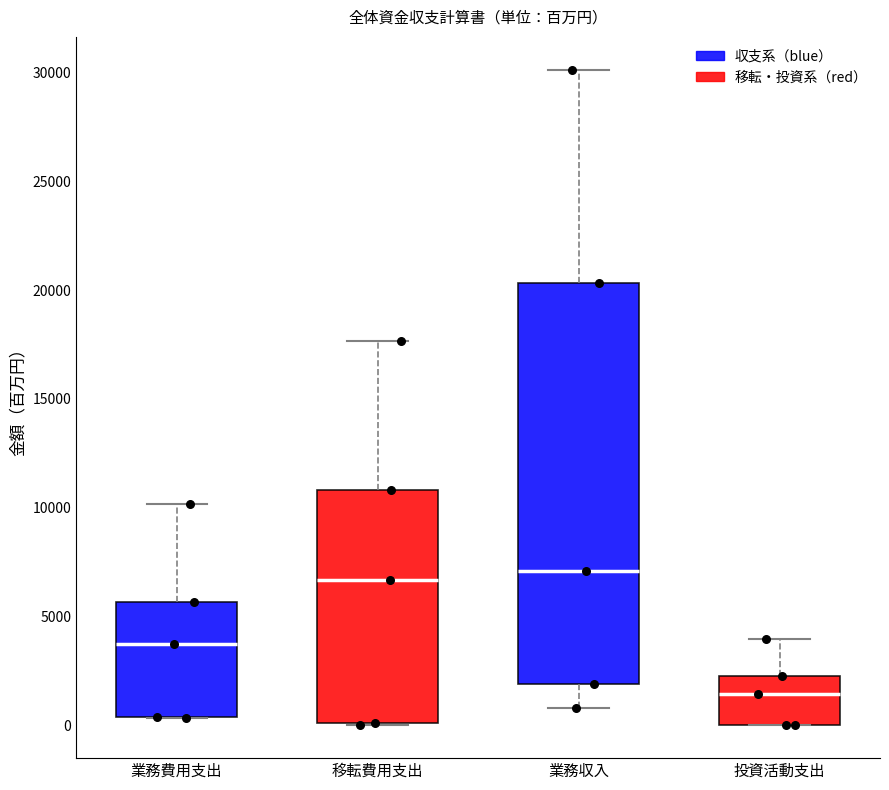

Where does the upper whisker of the box for 業務収入 end on the y-axis? The values are not printed on the chart, so give them approximately, as read against the axis.

30000